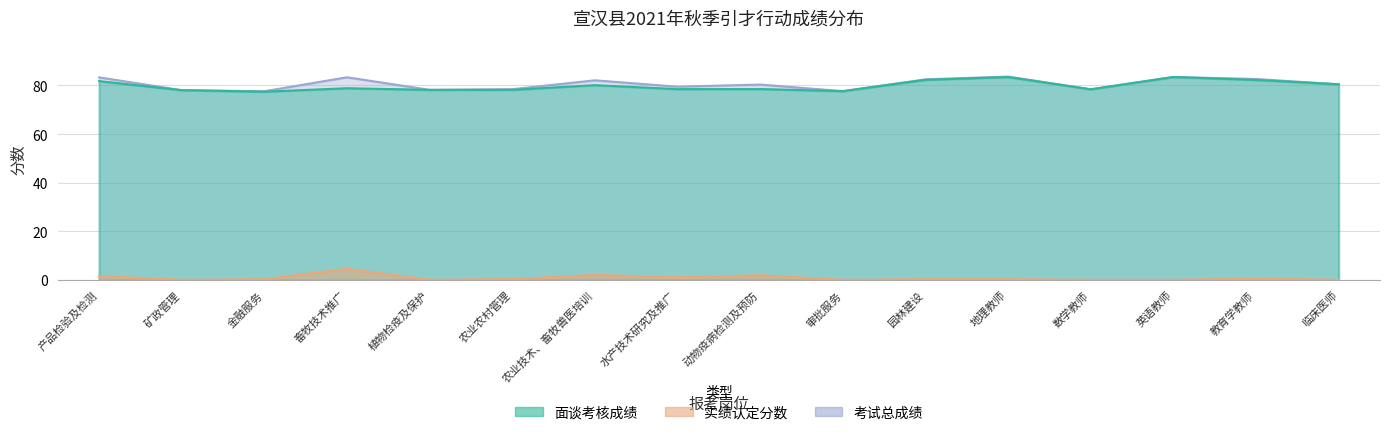

How many interior local peaks does the 考试总成绩 series have?

5